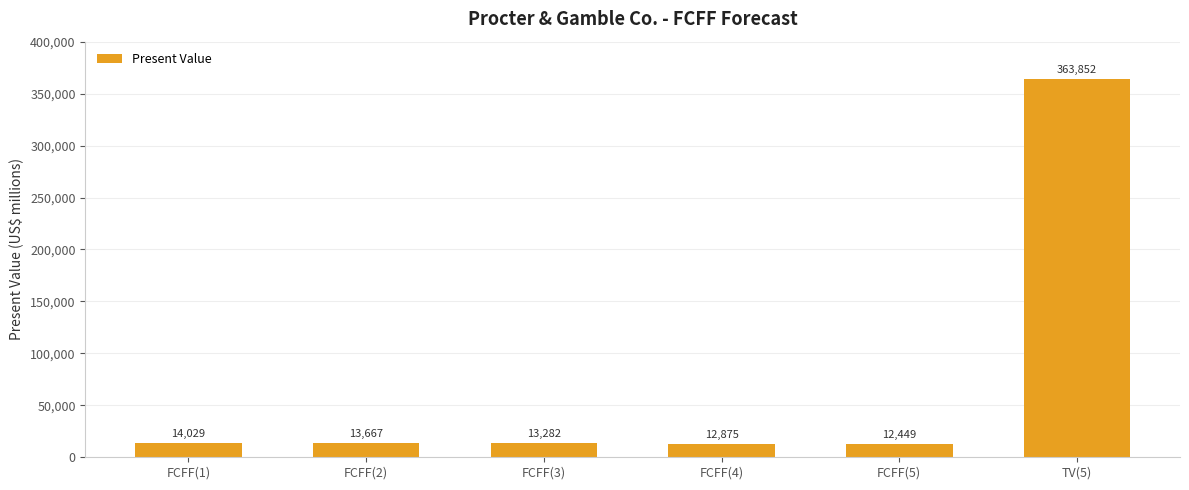

List the labels in order of value, largest first.

TV(5), FCFF(1), FCFF(2), FCFF(3), FCFF(4), FCFF(5)